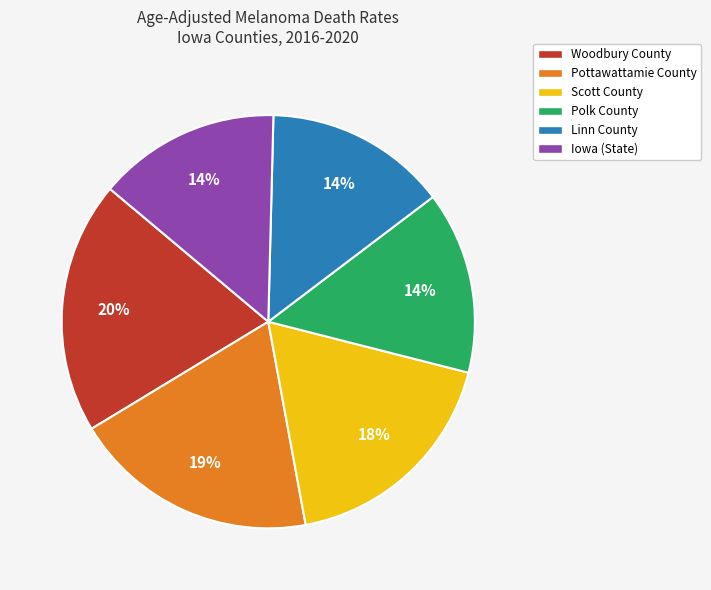

To the nearest percent, what is the average slice percentage?

17%